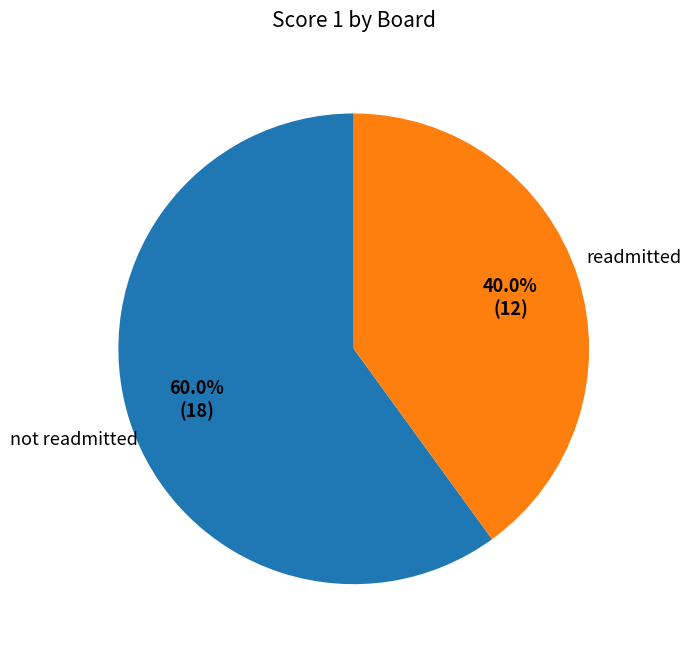

Is there any slice that represents more than half of the pie?

Yes